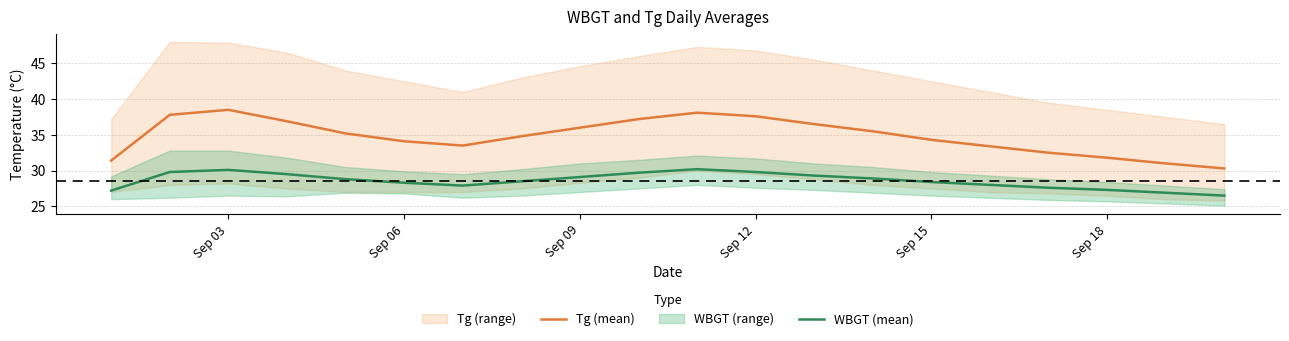

Is it true that WBGT (mean) equals 12.1 at Sep 03?

False